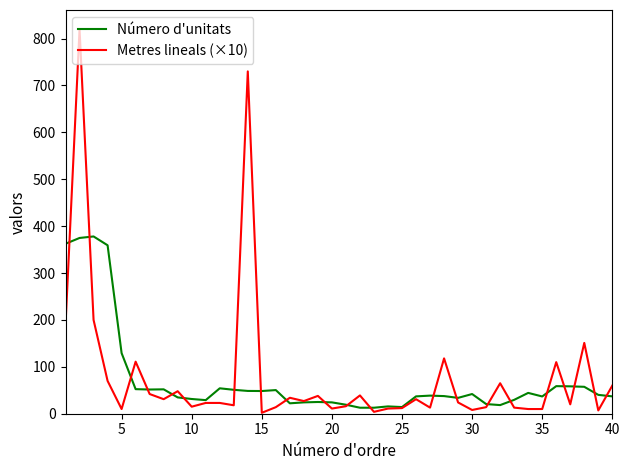

Which series has the largest range (max minus min)?

Metres lineals (×10)